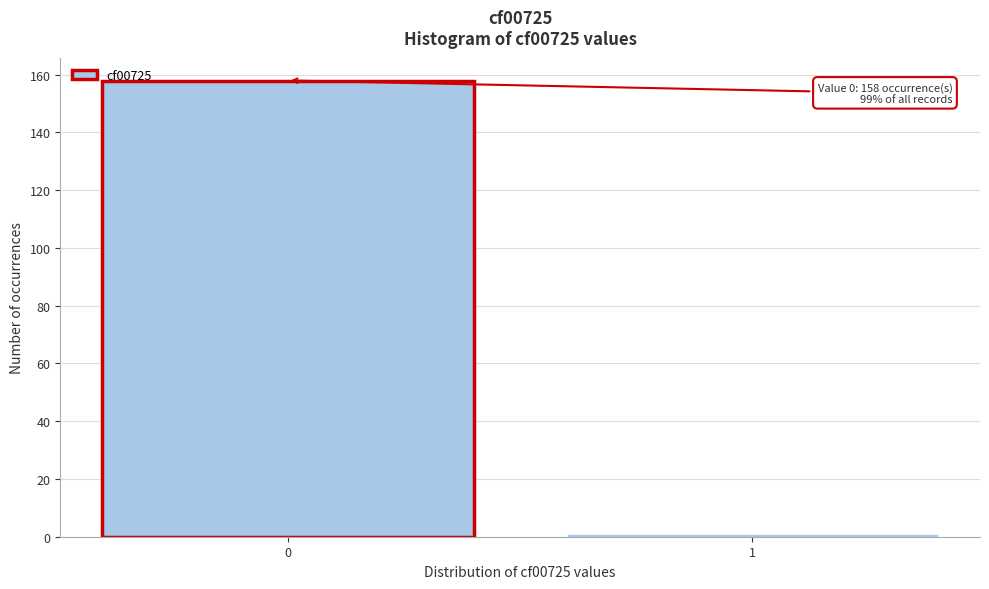

Reading right to left, list all the values displayed in this chart.

1	158